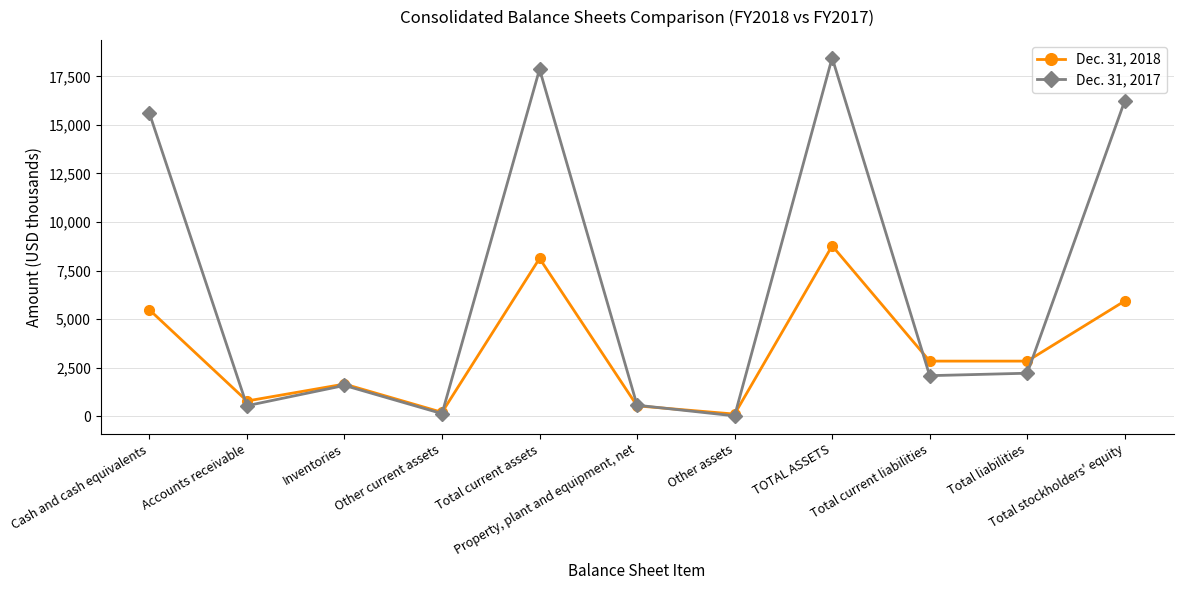

Between which two adjacent categories do Dec. 31, 2017 and Dec. 31, 2018 first intersect?

Cash and cash equivalents and Accounts receivable